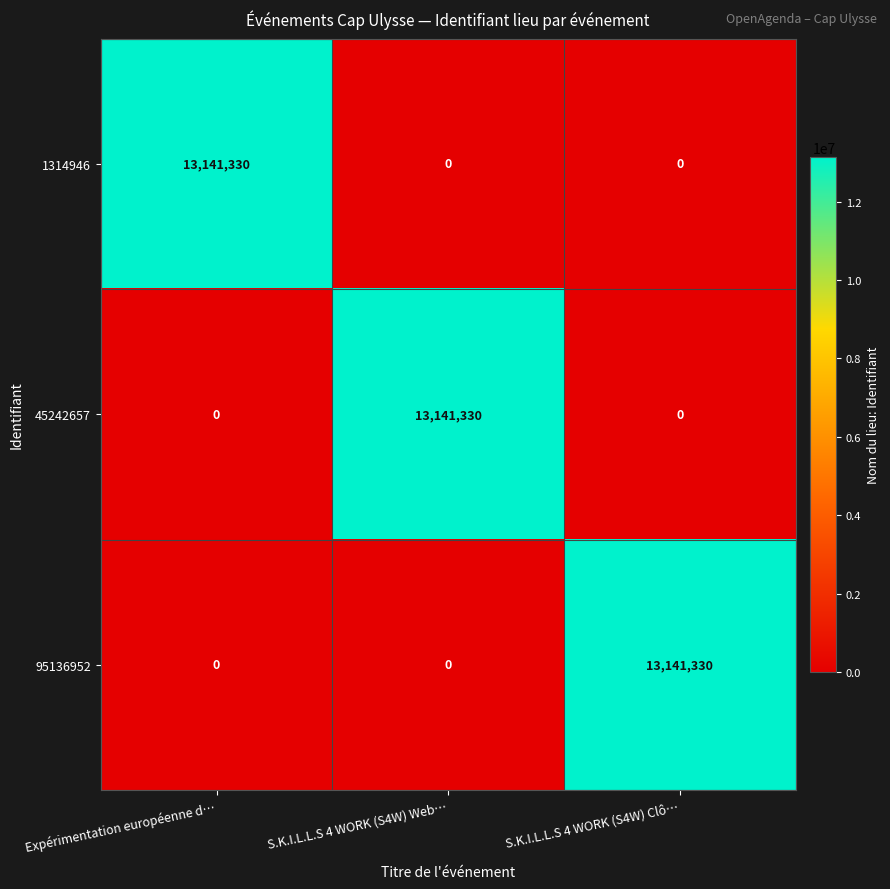

What is the spread (max minus min) of values at S.K.I.L.L.S 4 WORK (S4W) Web…?

13141330